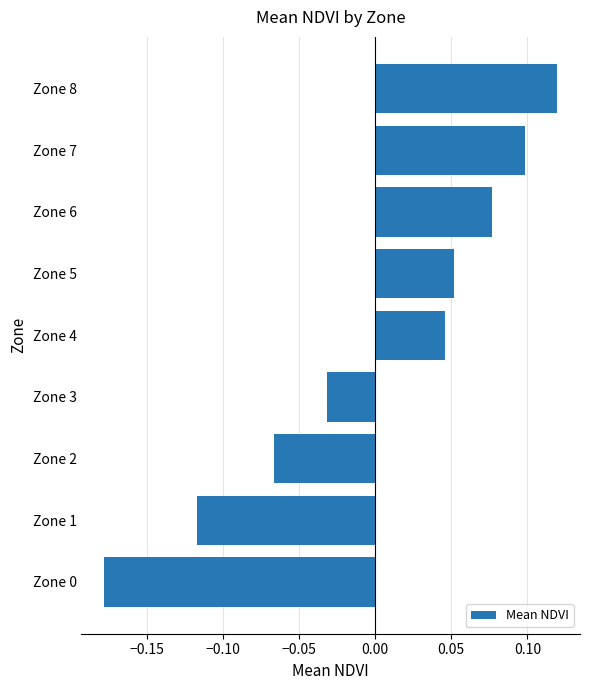

Does the chart contain any negative values?

Yes